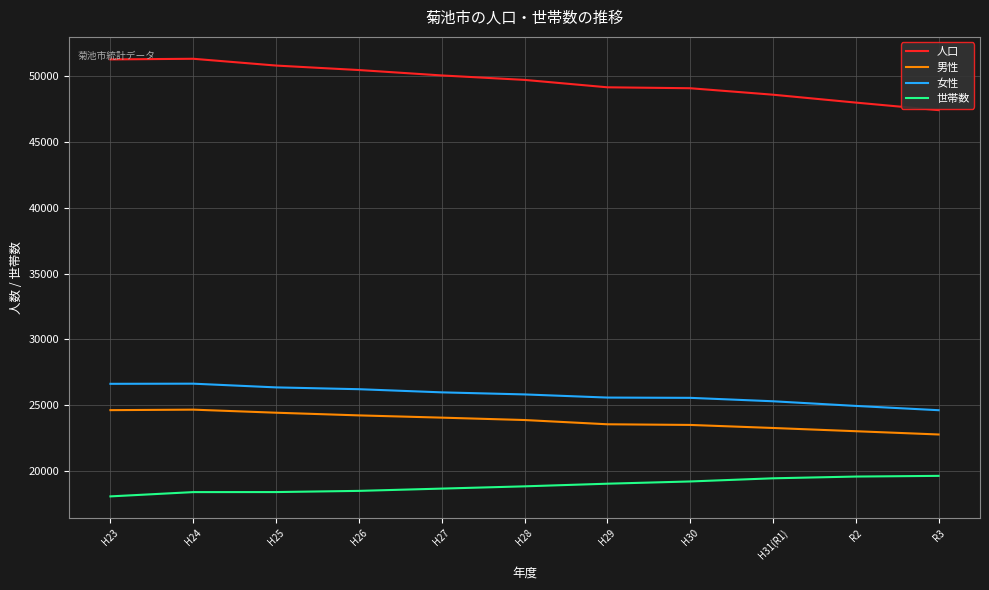

Is the value of 世帯数 at R2 greater than the value of 人口 at H23?

No